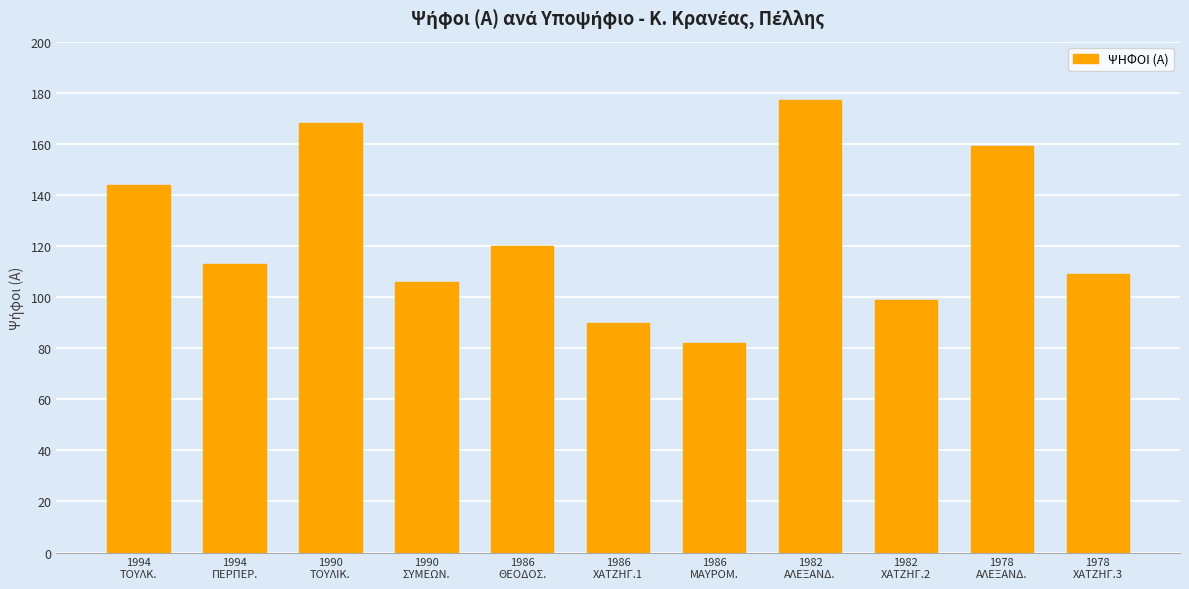

Approximately how many times larger is the value at 1982
ΧΑΤΖΗΓ.2 compared to 1990
ΣΥΜΕΩΝ.?

0.9